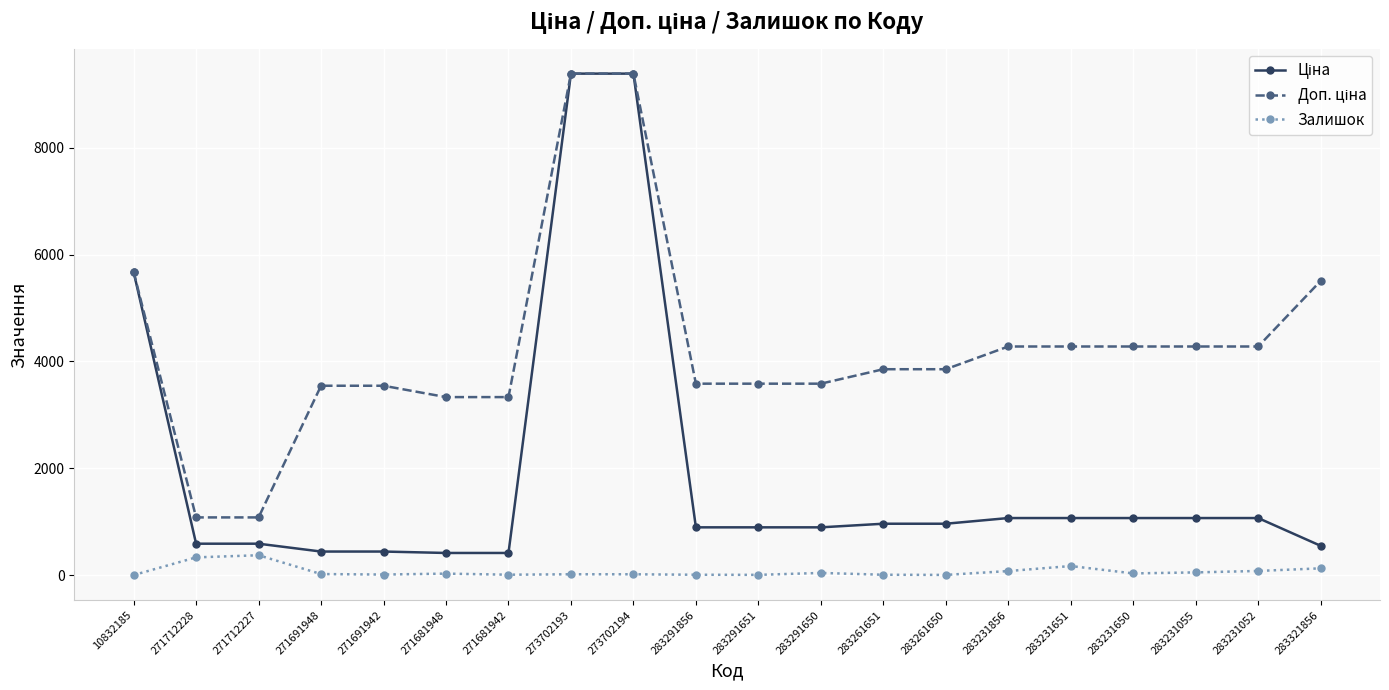

What is the total value across all series at 283231055?

5401.9